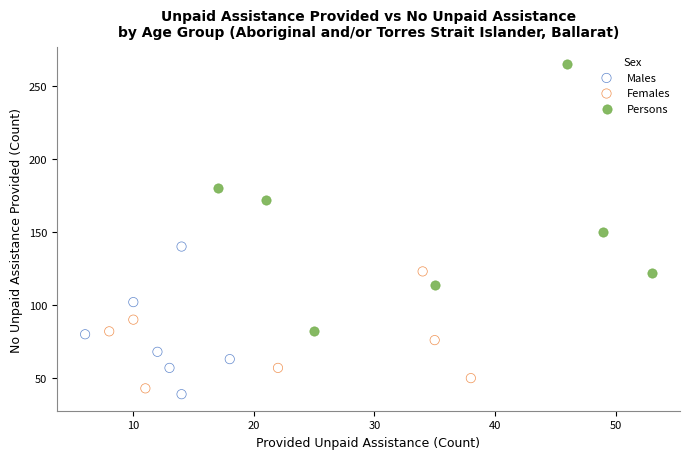

Which series contains the highest Y value?

Persons